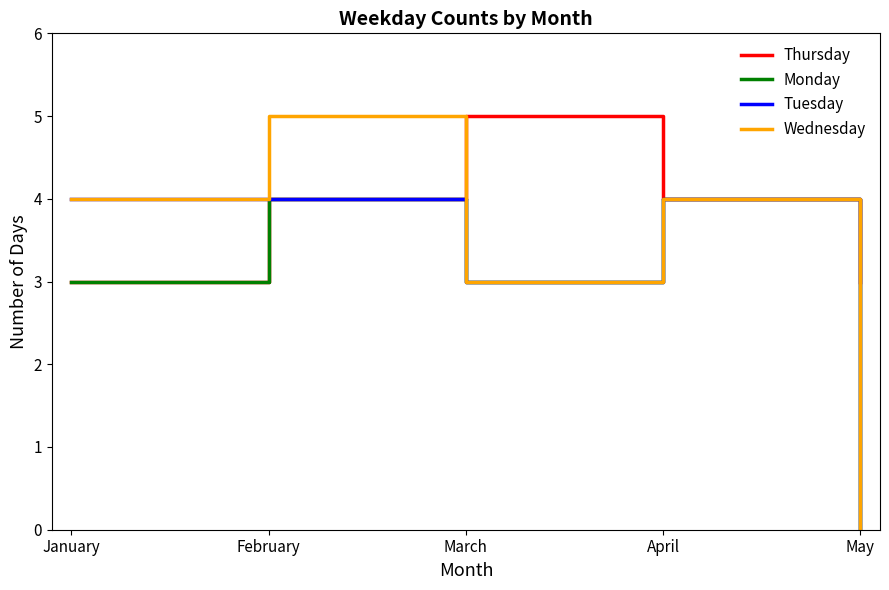

How many interior local peaks does the Monday series have?

2